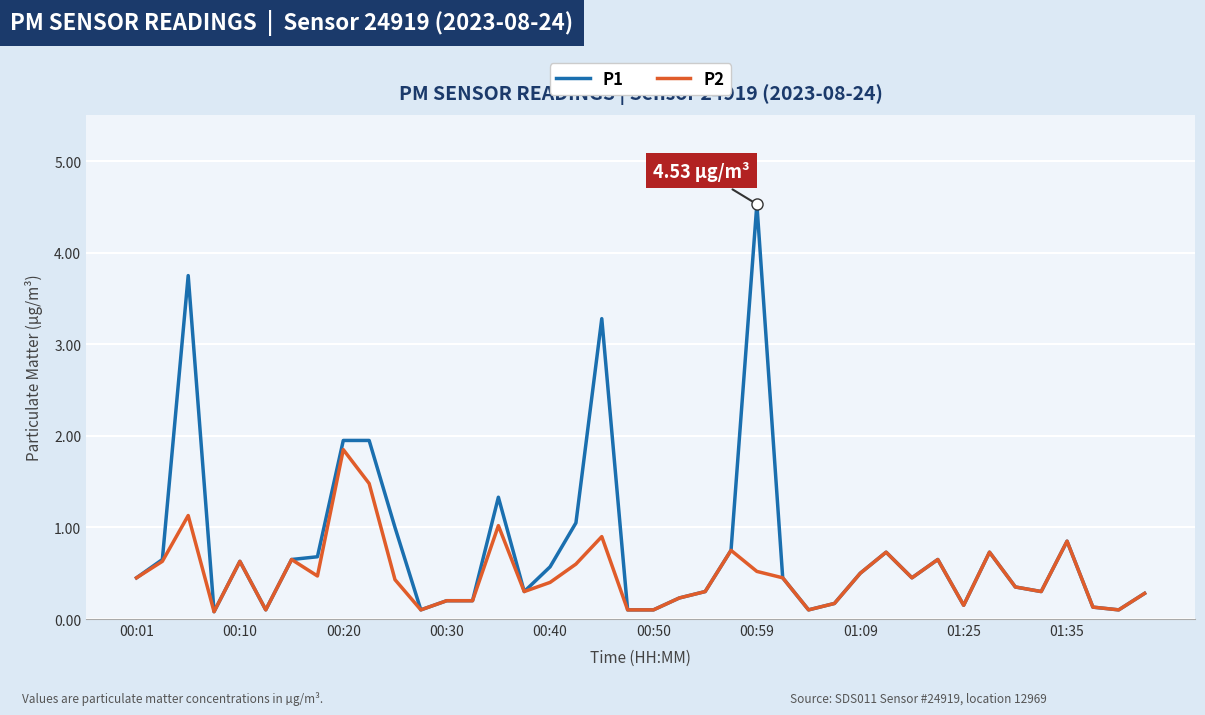

What is the sum of all P1 values?

30.9